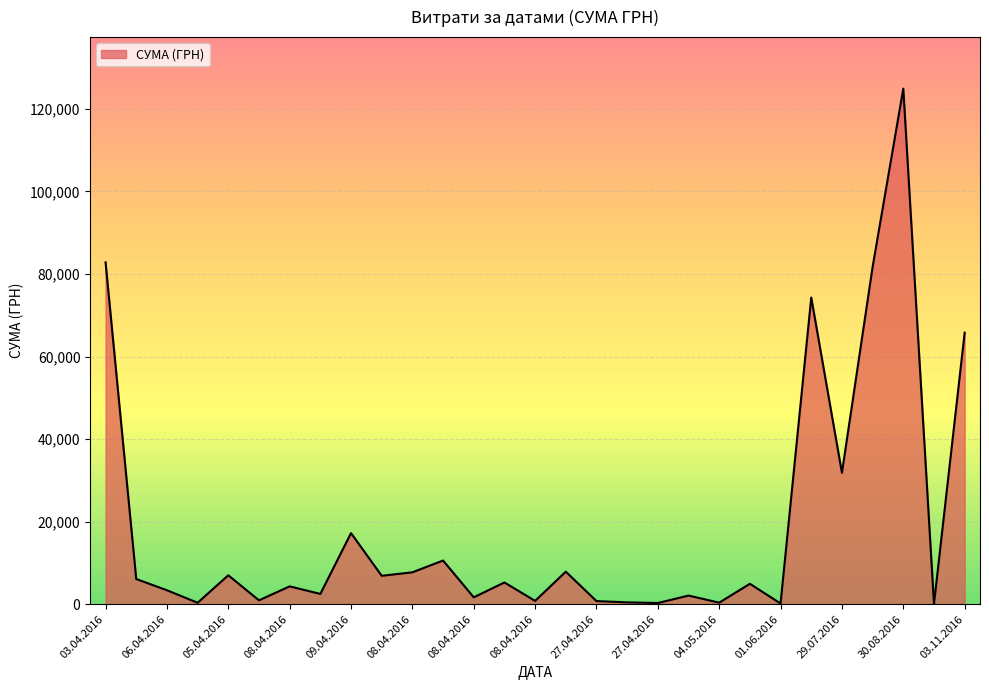

What is the difference between the maximum and minimum values?

124820.3